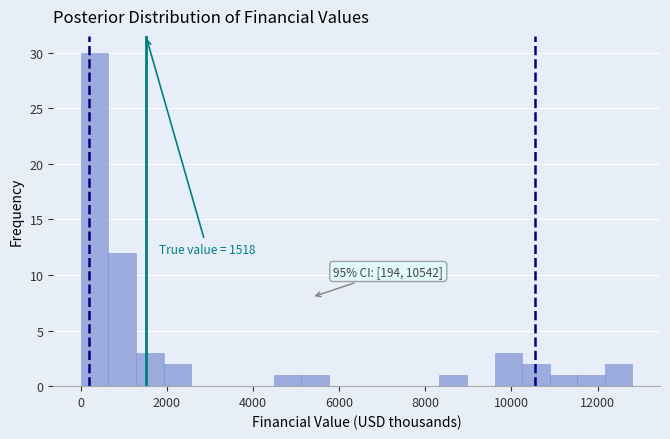

Around what value on the x-axis is the tallest bar? Give the approximate position of its centre, as read against the axis.

400